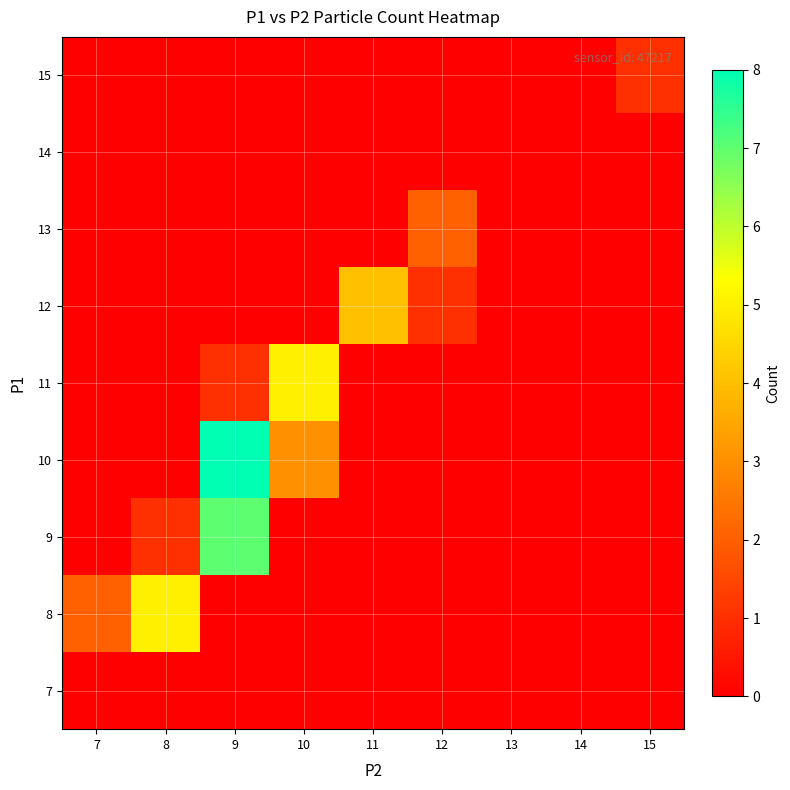

At how many categories does at least one series exceed 6?

1